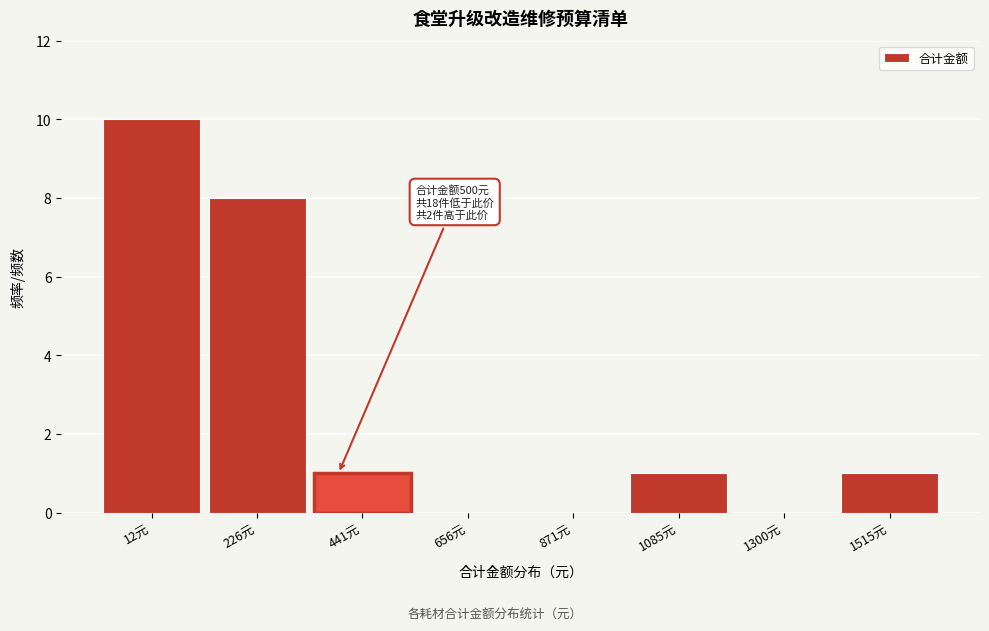

Reading left to right, list all the values displayed in this chart.

12元=10	226元=8	441元=1	656元=0	871元=0	1085元=1	1300元=0	1515元=1